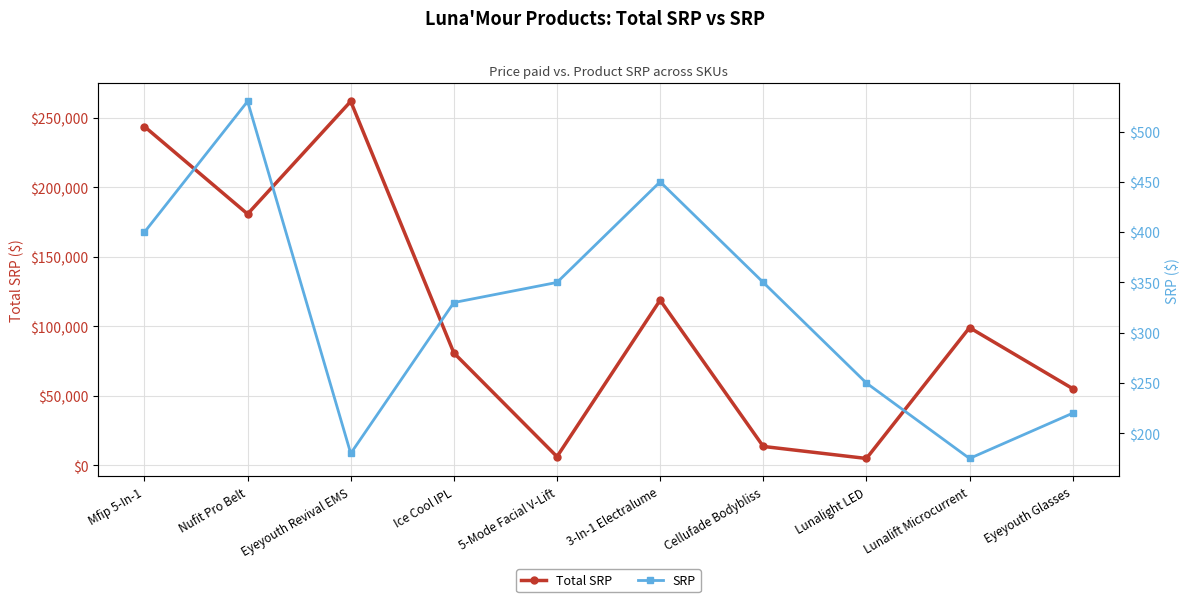

Where is SRP nearest to the value 352?

5-Mode Facial V-Lift